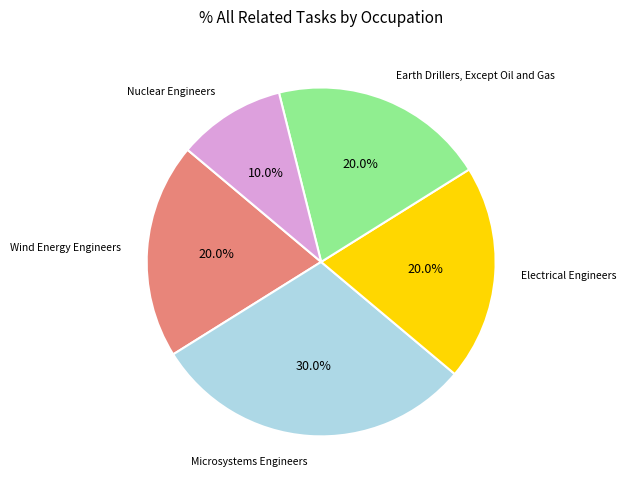

Is there any slice that represents more than half of the pie?

No